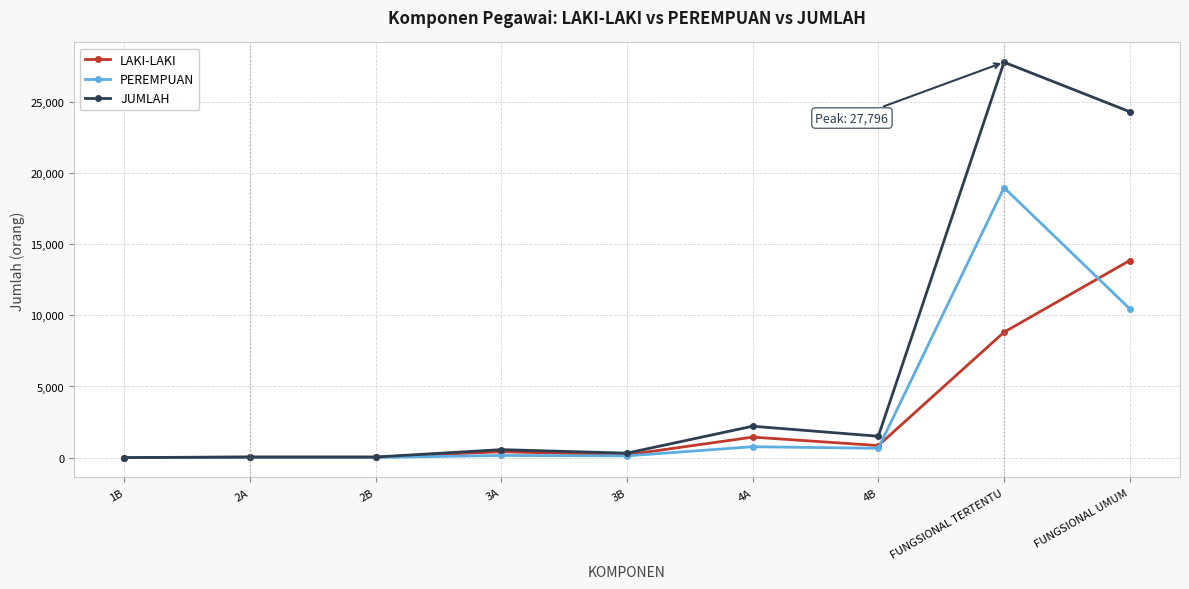

What is the label of the 6th point from the left?

4A